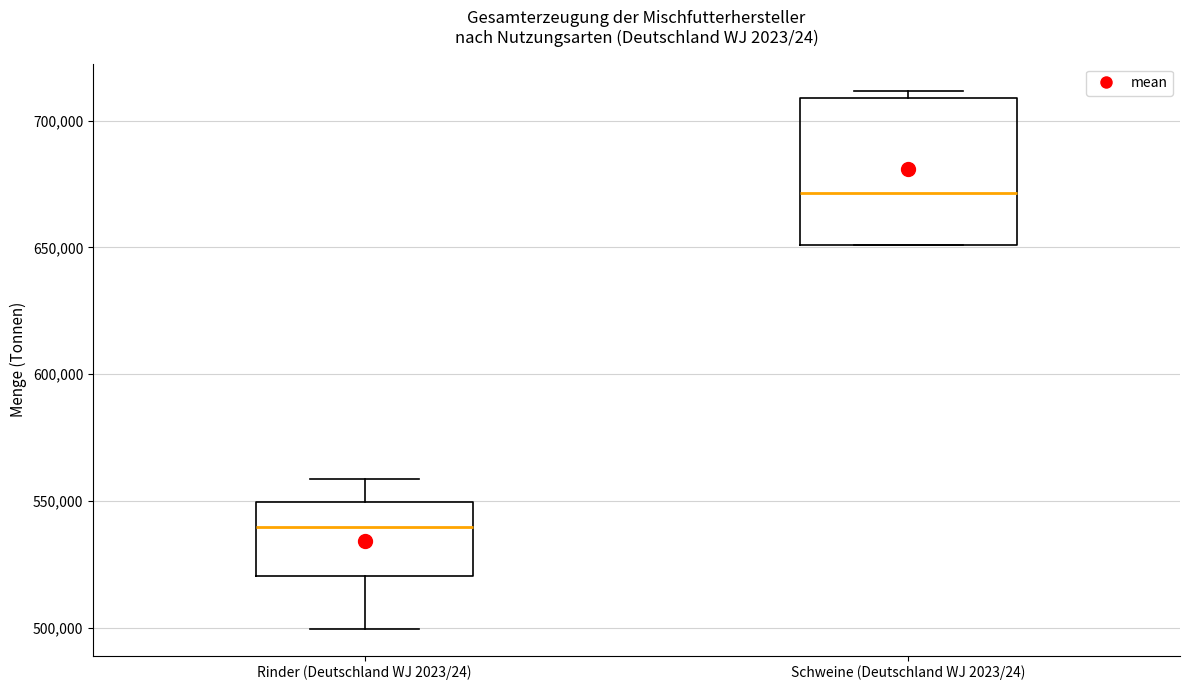

Where does the lower whisker of the box for Rinder (Deutschland WJ 2023/24) end on the y-axis? The values are not printed on the chart, so give them approximately, as read against the axis.

500000